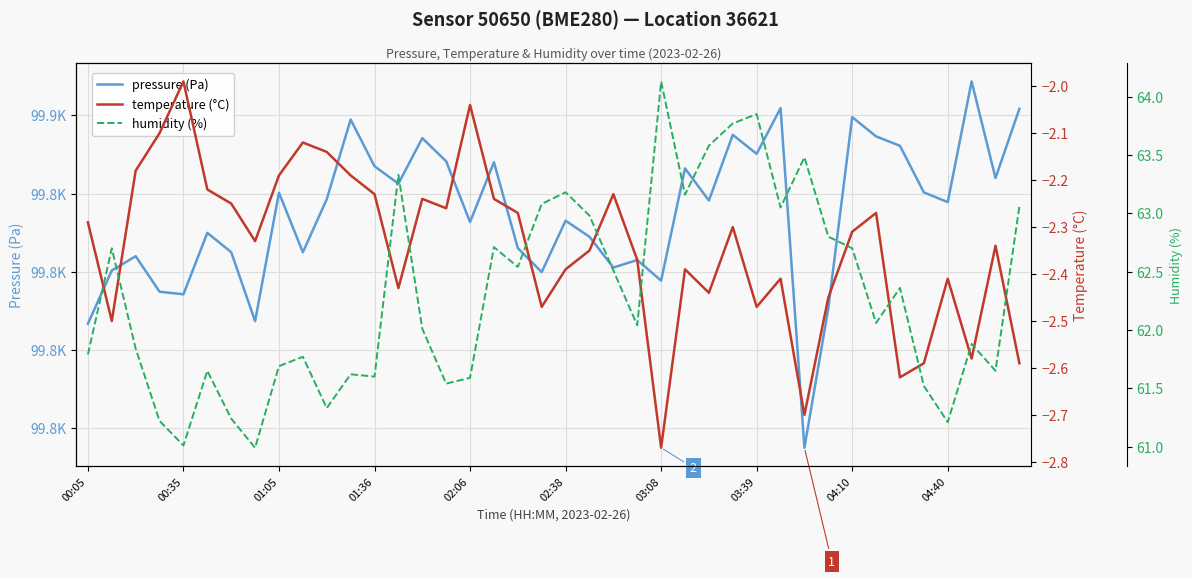

What is the minimum value shown in the chart?

-2.8